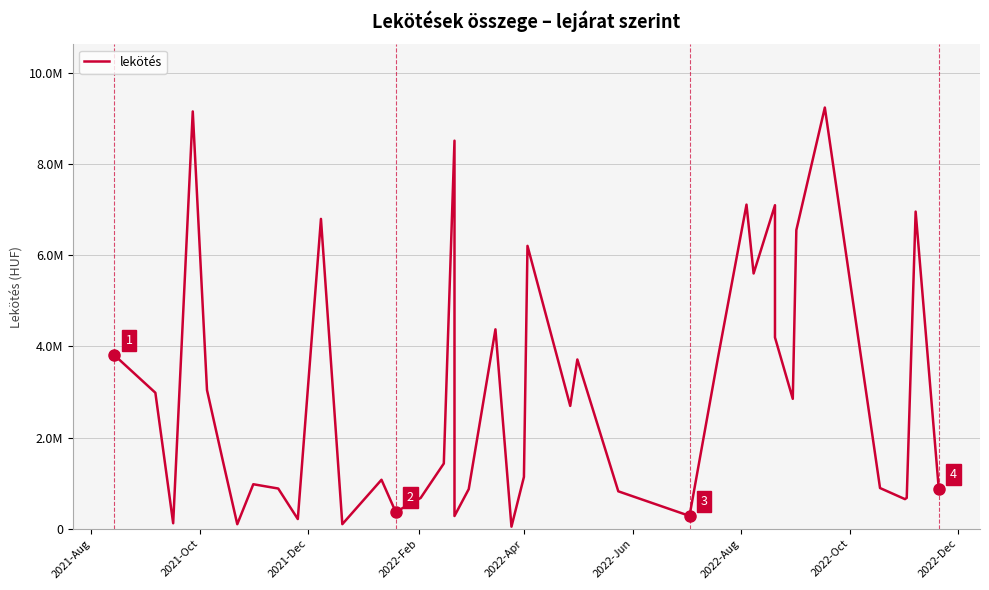

How many lines are shown in the chart?

1